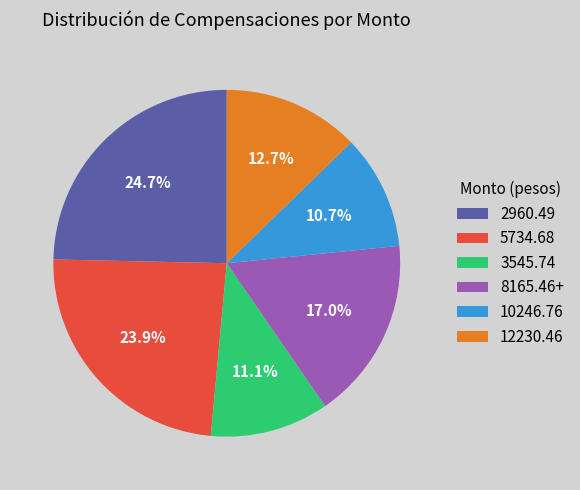

Combined, what portion of the pie is 12230.46 and 3545.74?

23.8%